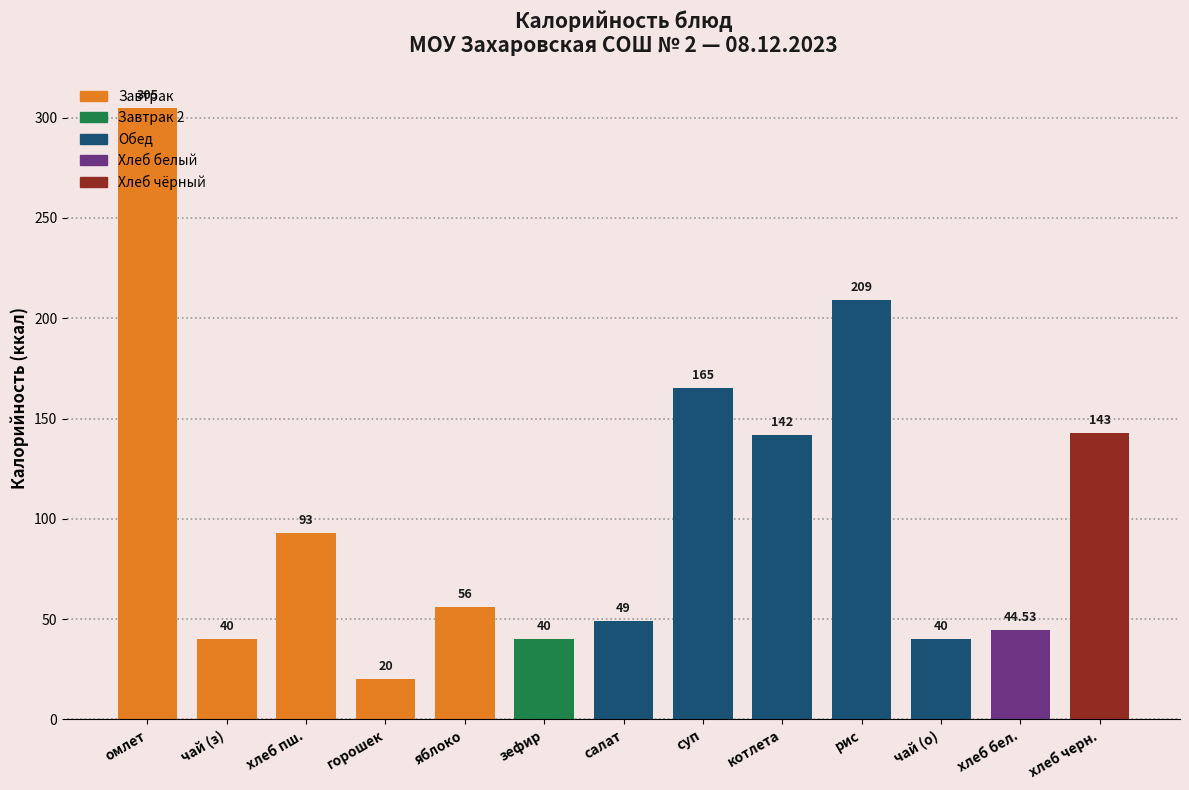

What is the label of the 10th bar from the right?

горошек